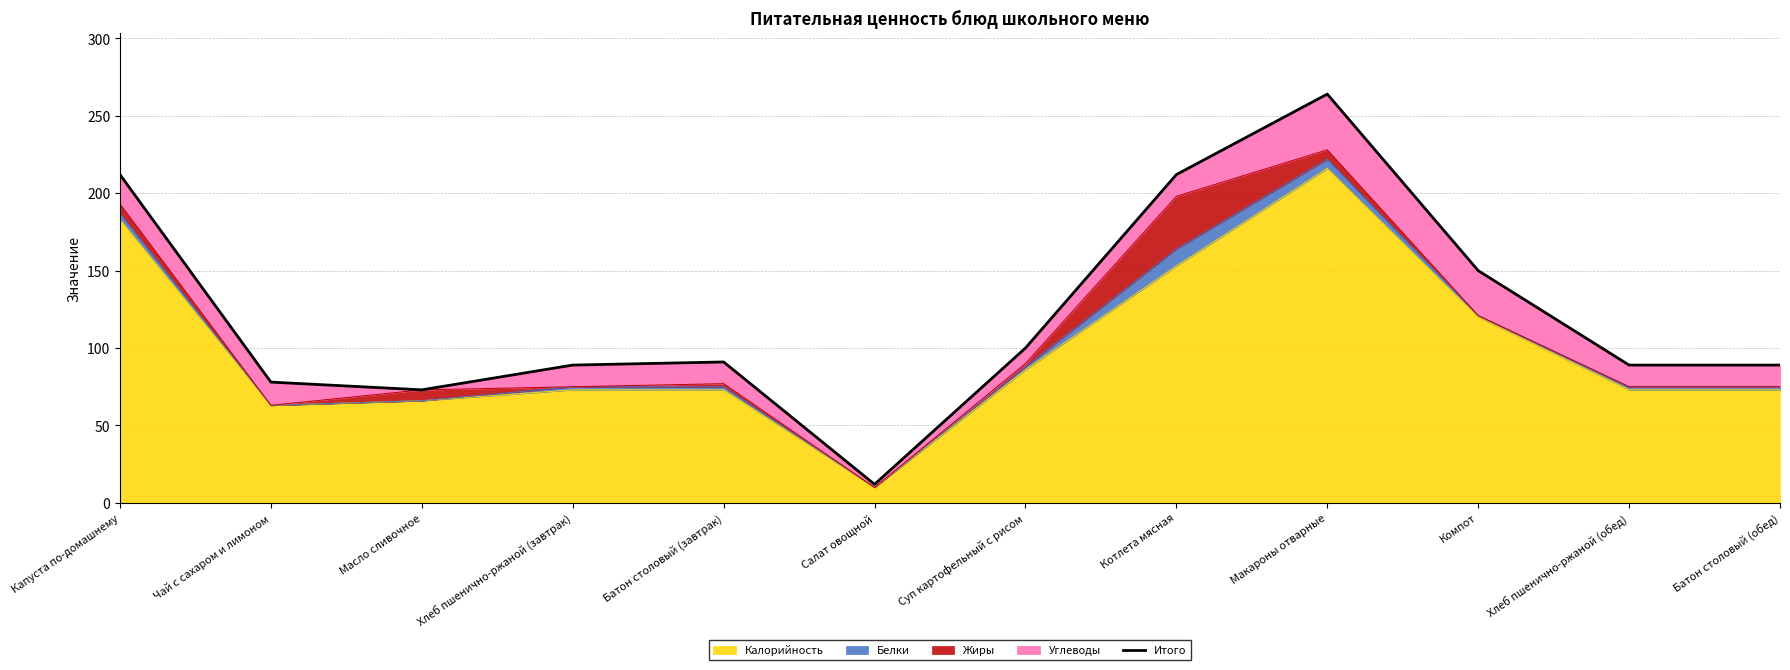

Reading right to left, transcribe all the data shown in this chart.

89	89	150	264	212	100	12	91	89	73	78	212